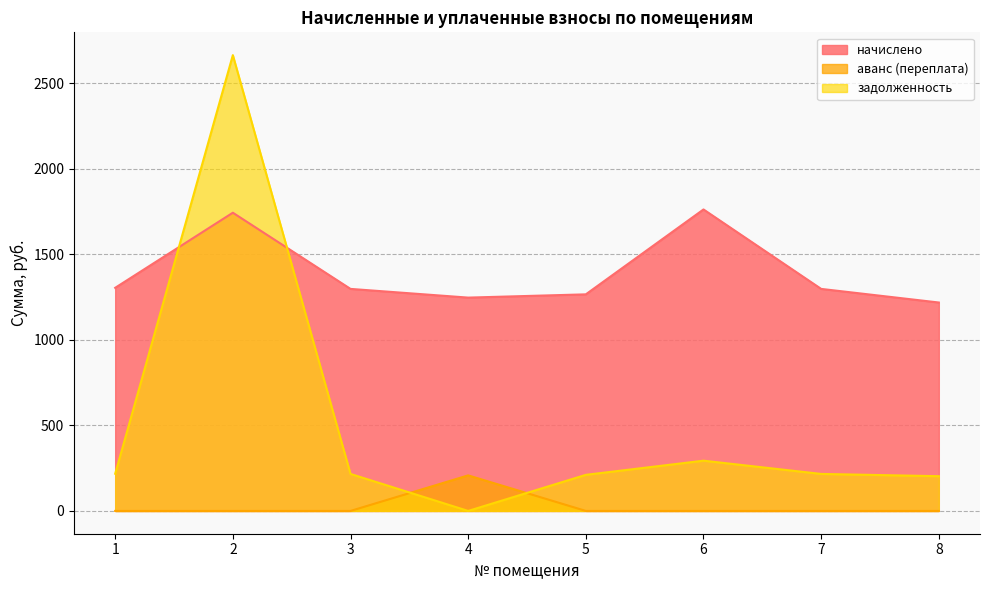

Reading right to left, what are all the values shown in this chart?

начислено: 1217.9	1297.4	1761.7	1265.6	1246.6	1297.4	1742.6	1303.8
аванс (переплата): 0.0	0.0	0.0	0.0	207.8	0.0	0.0	0.0
задолженность: 203.0	216.2	293.6	210.9	0.0	216.2	2663.6	217.3